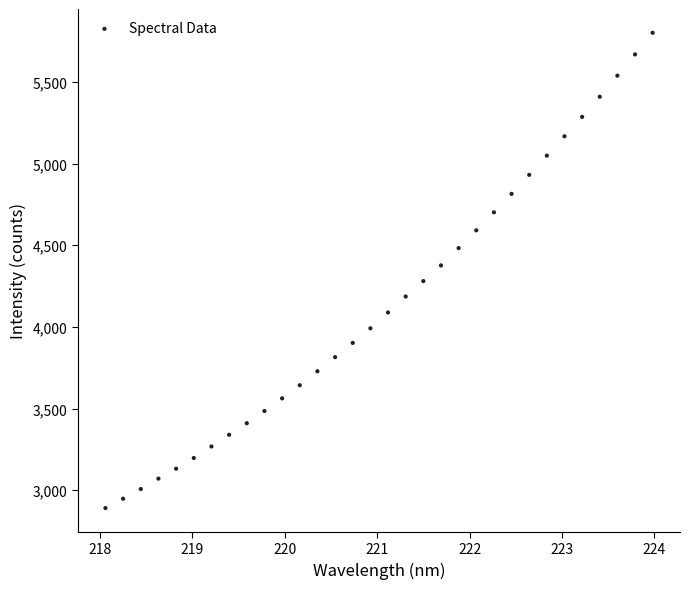

What is the range of X values (max minus min)?

5.9